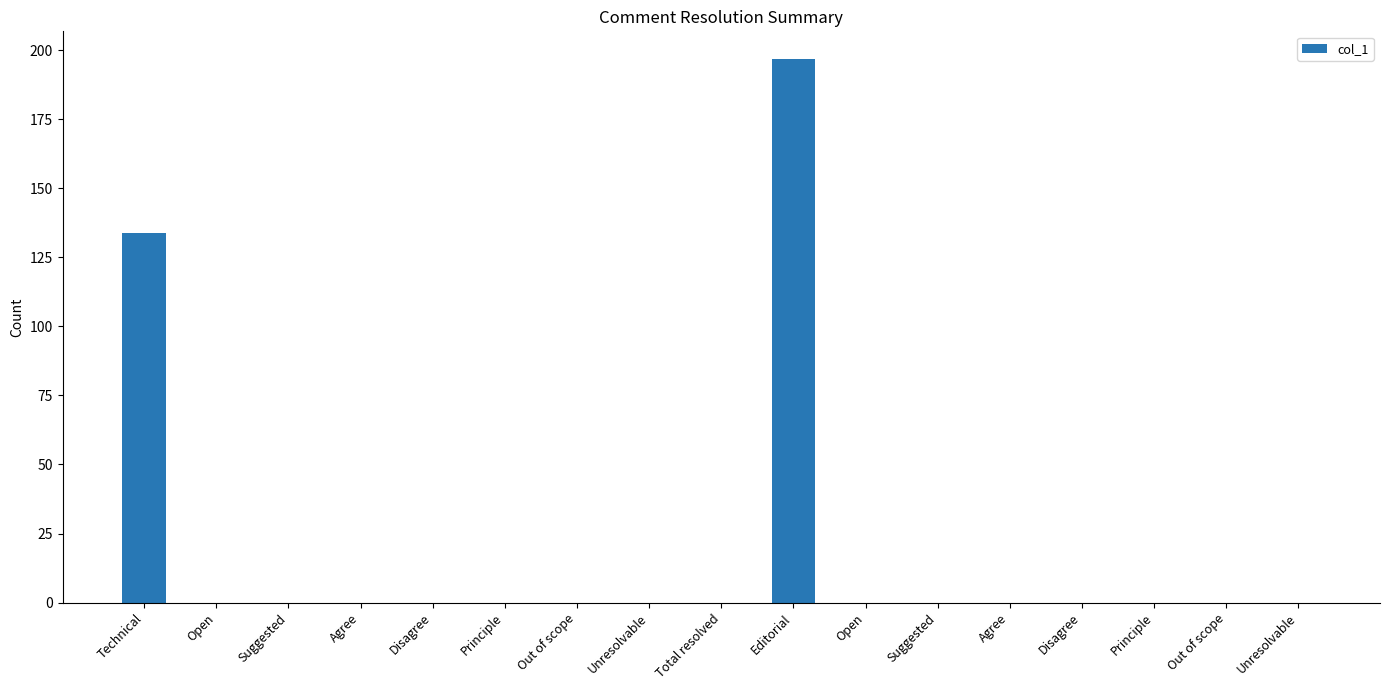

List the labels in order of value, largest first.

Editorial, Technical, Open, Suggested, Agree, Disagree, Principle, Out of scope, Unresolvable, Total resolved, Open, Suggested, Agree, Disagree, Principle, Out of scope, Unresolvable